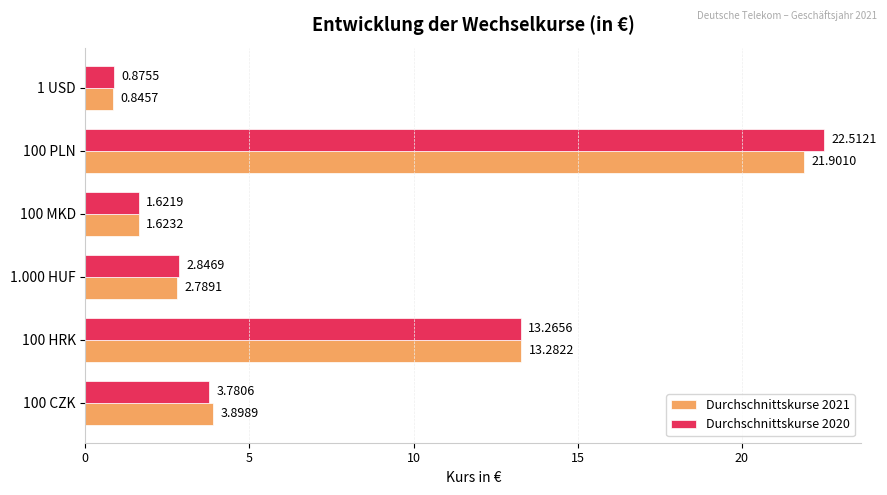

Which series has the largest range (max minus min)?

Durchschnittskurse 2020